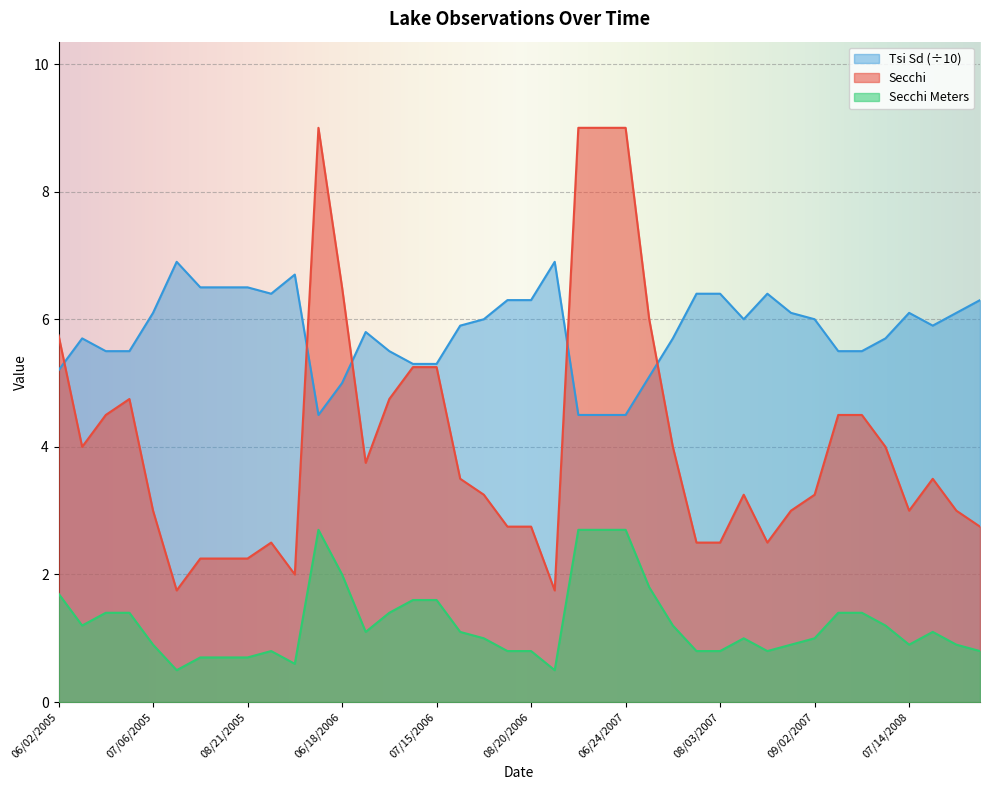

True or false: Secchi Meters has more than 2 points higher than both neighbors.

True